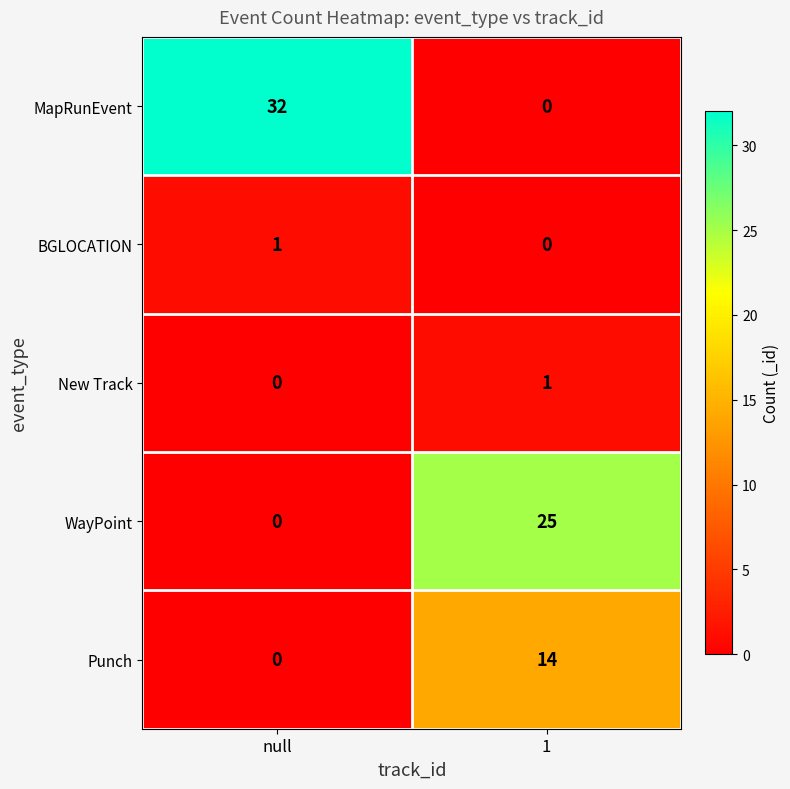

Which series has the largest total across all categories?

MapRunEvent